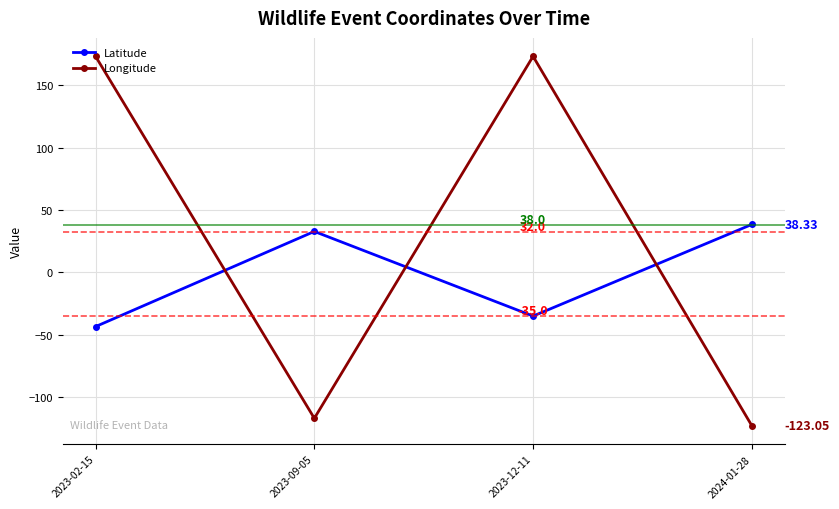

What is the minimum value shown in the chart?

-123.1